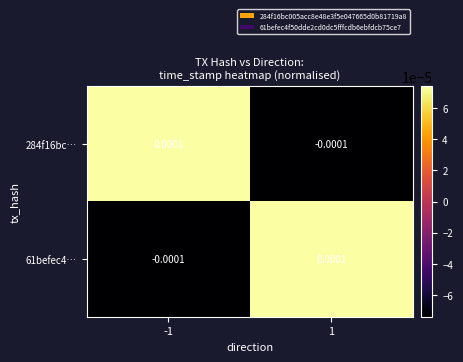

Is the value of 61befec4… at 1 greater than the value of 284f16bc… at 1?

Yes